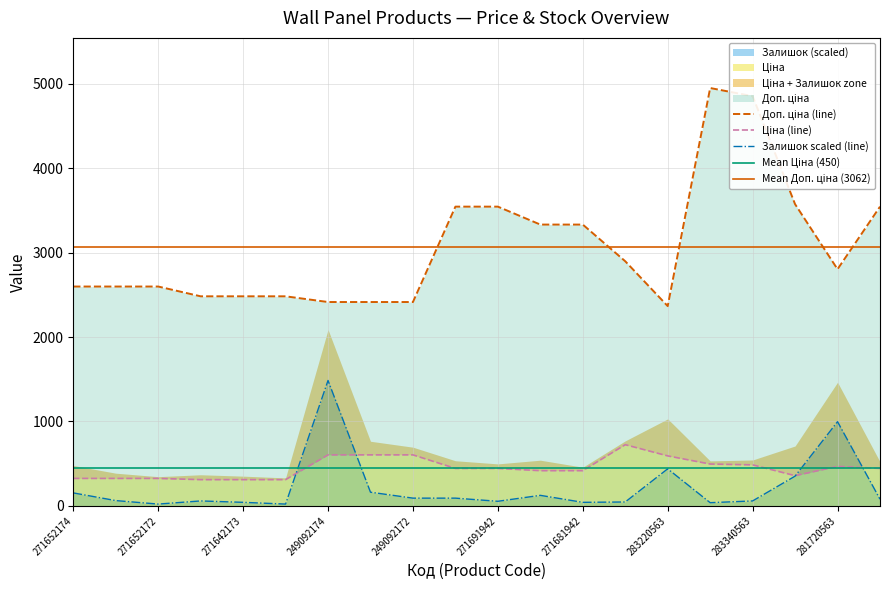

Which series has the largest total across all categories?

Доп. ціна